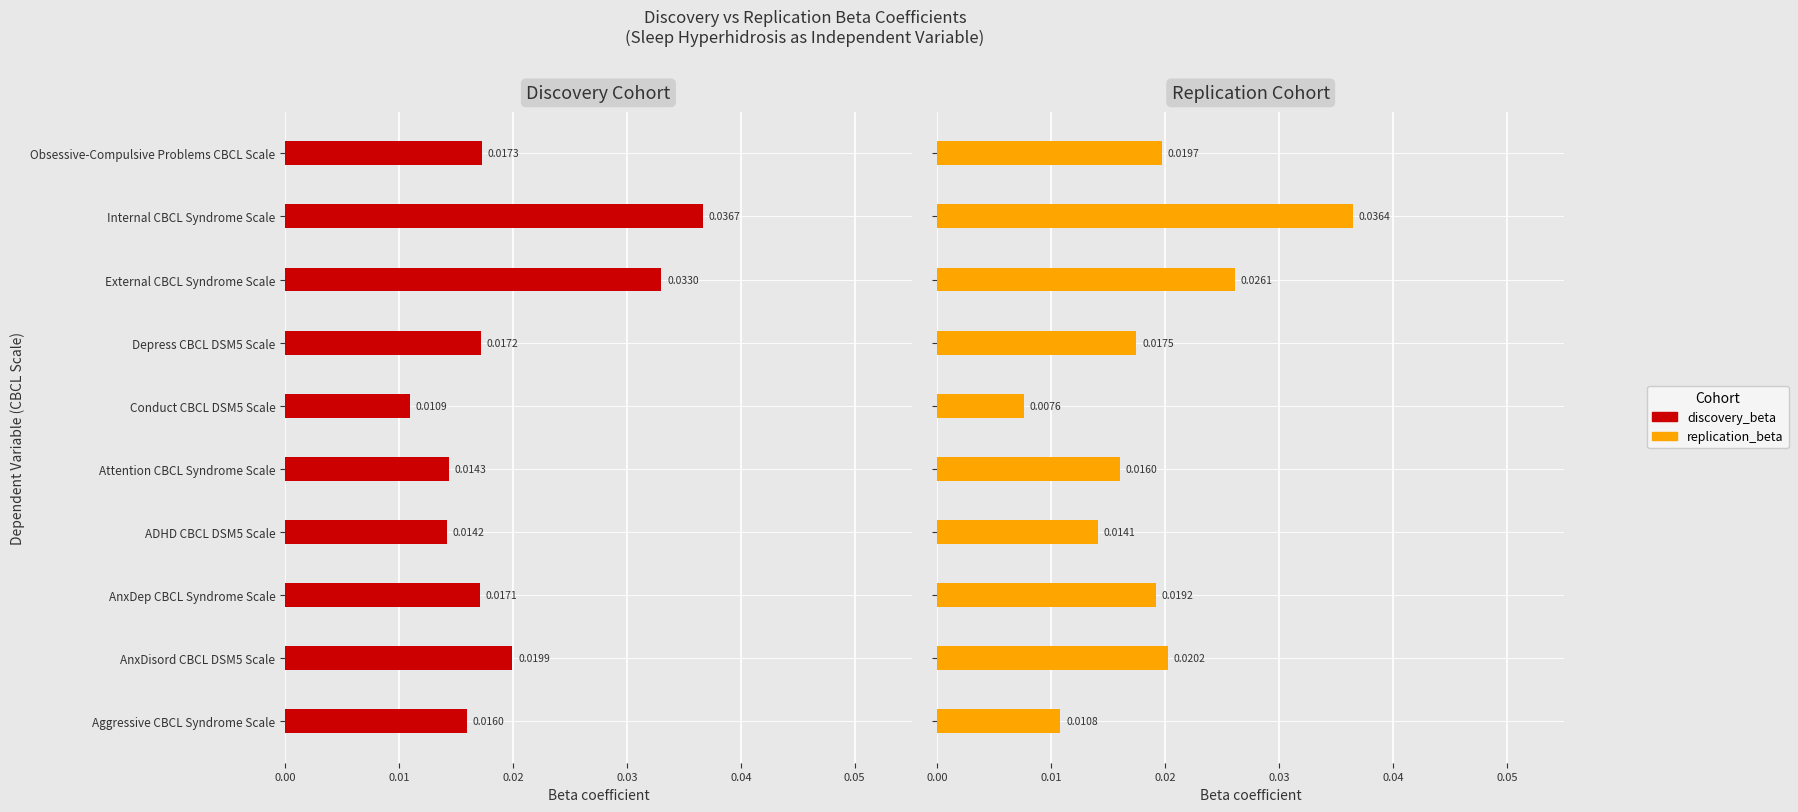

Does the chart contain stacked bars?

No